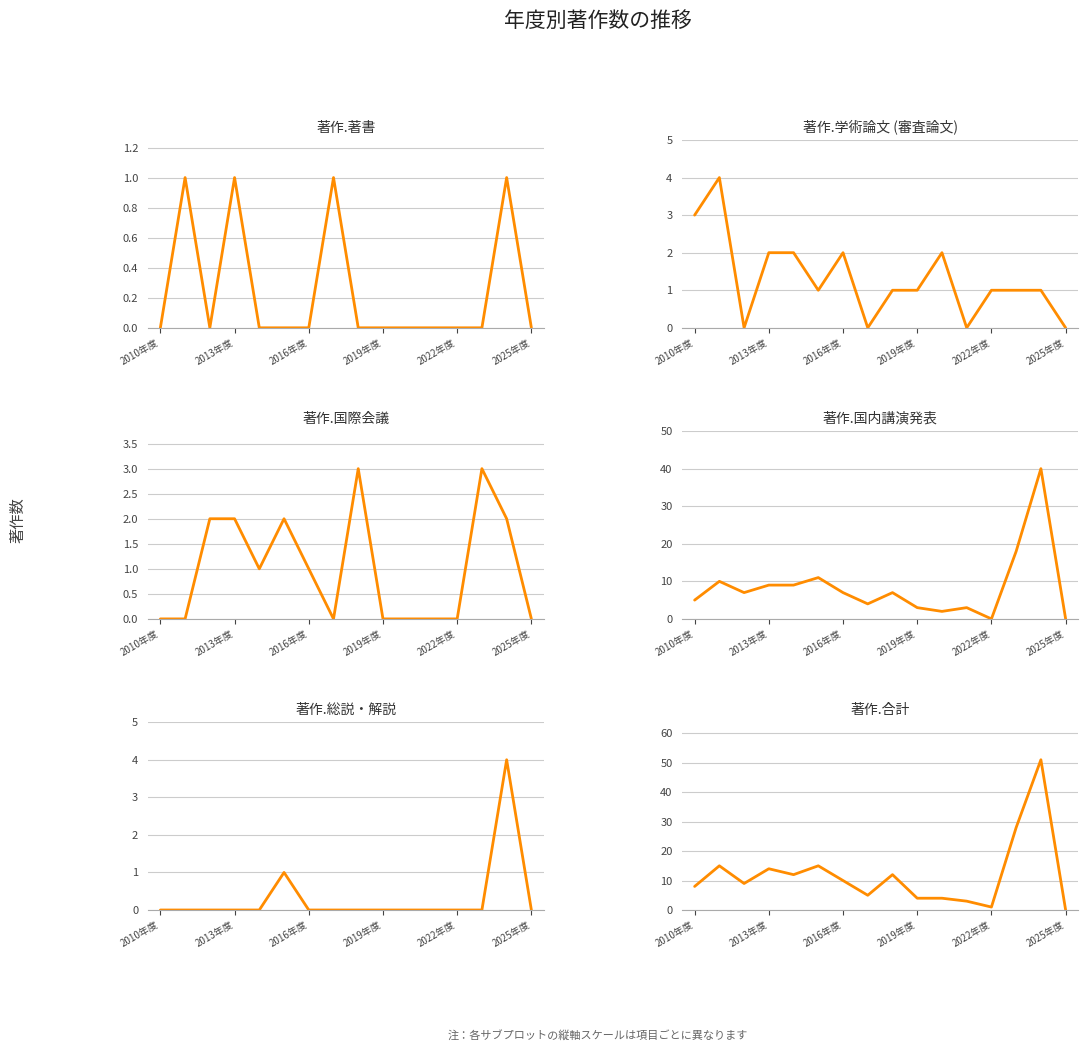

What is the sum of all 著作.国際会議 values?

16